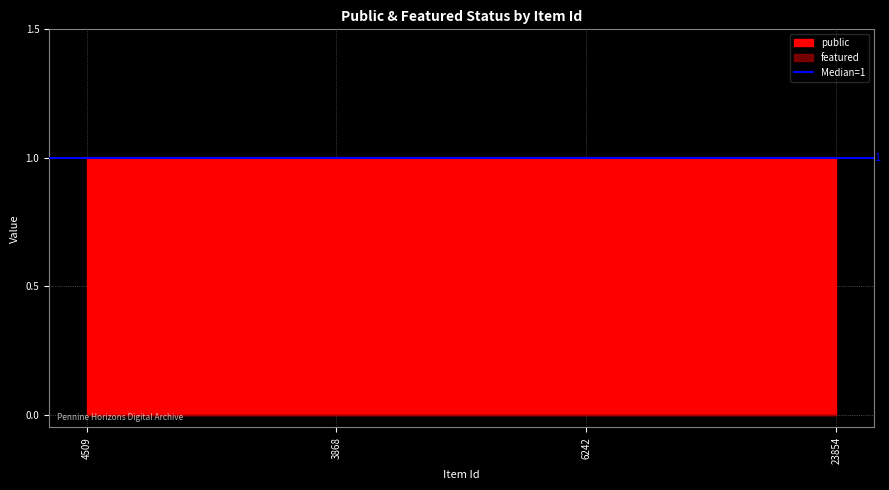

What is the sum of all public values?

4